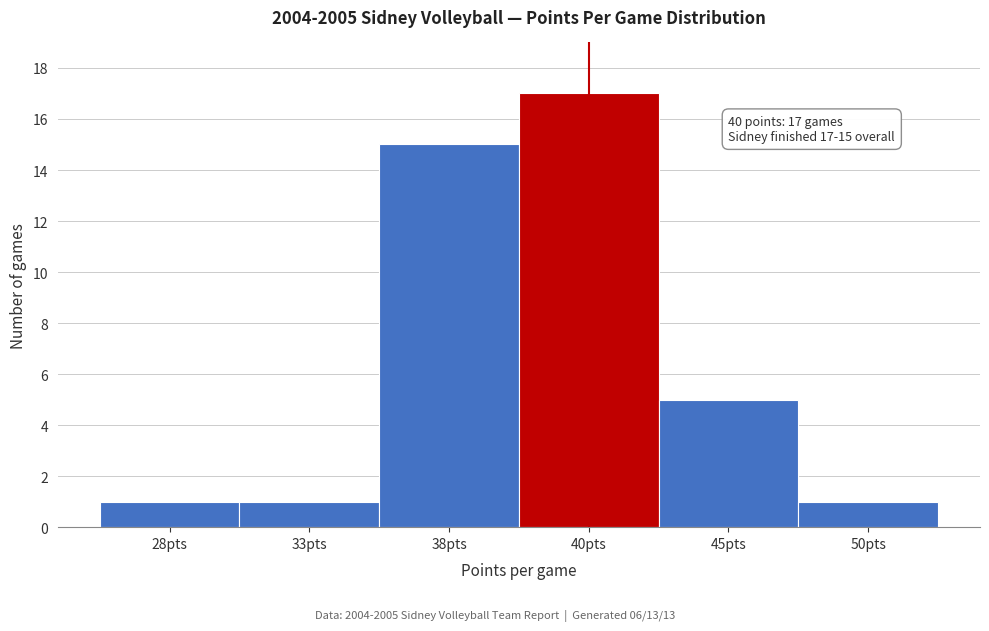

Reading right to left, transcribe all the data shown in this chart.

50pts=1	45pts=5	40pts=17	38pts=15	33pts=1	28pts=1